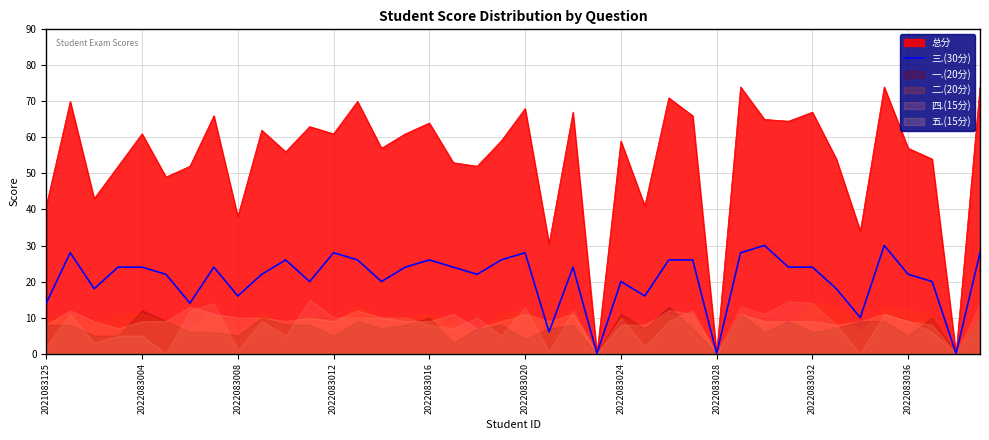

What is the label of the 6th point from the right?

34